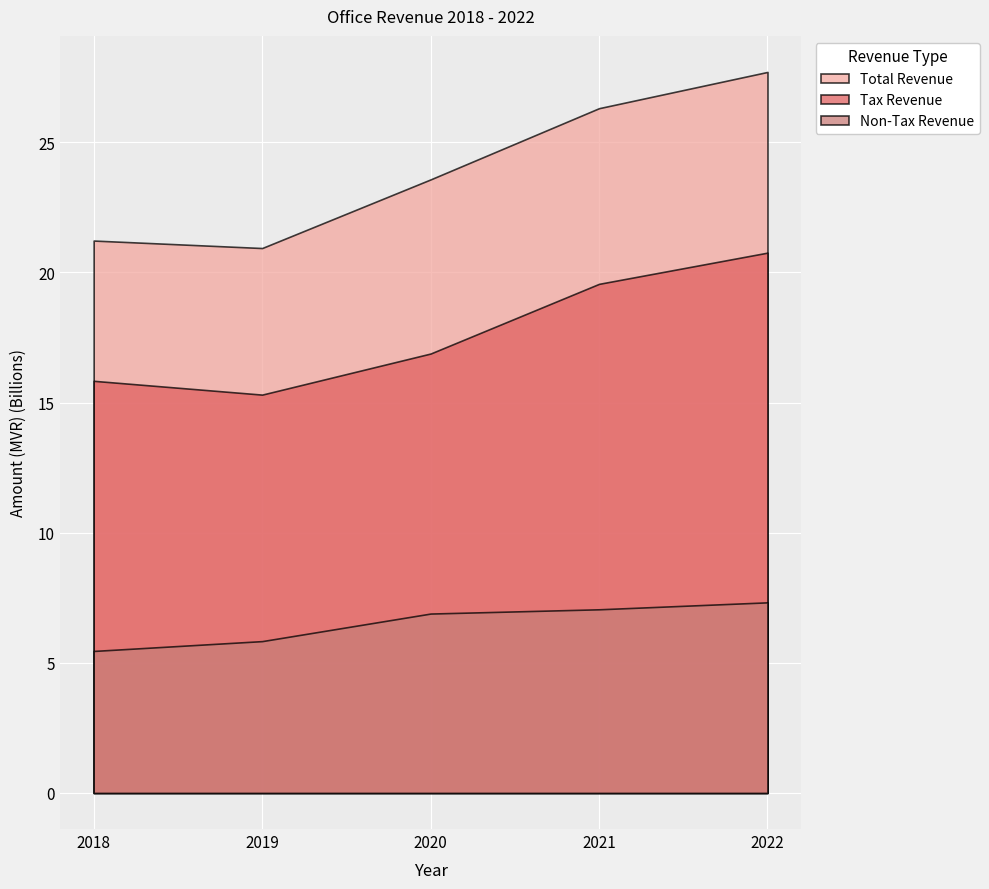

True or false: Tax Revenue and Non-Tax Revenue intersect in this chart.

False